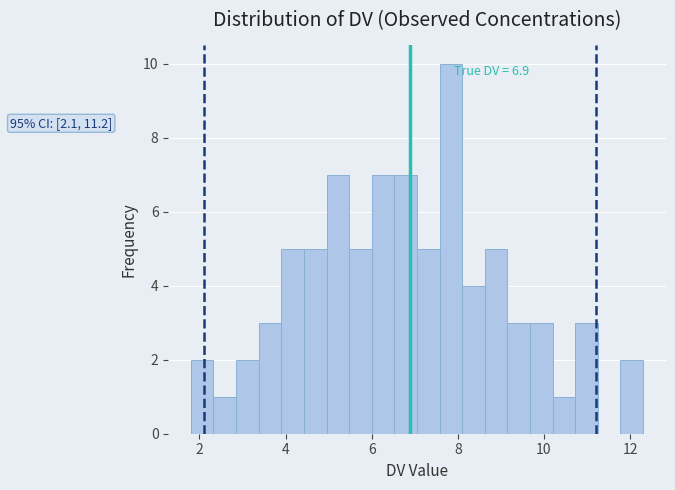

Read against the x-axis, roughly where is the centre of the tallest bar?

7.8